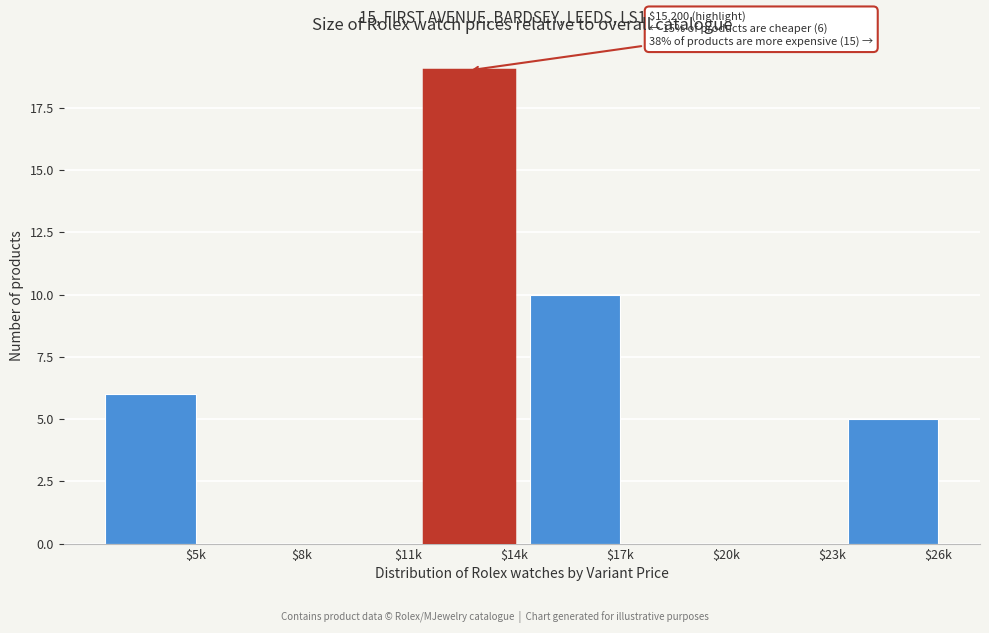

What is the sum of all values?

40